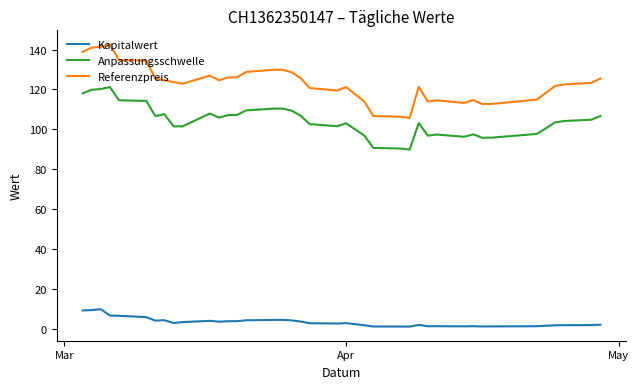

What is the highest value of the Kapitalwert series?

9.7